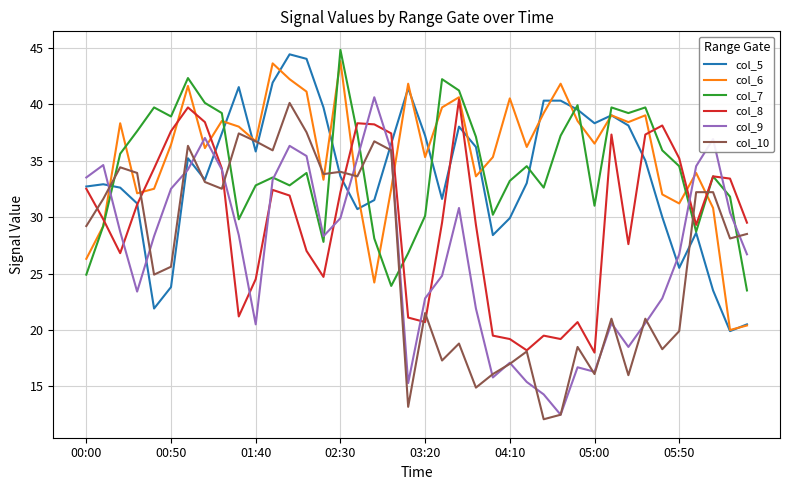

What is the greatest value displayed?

44.8